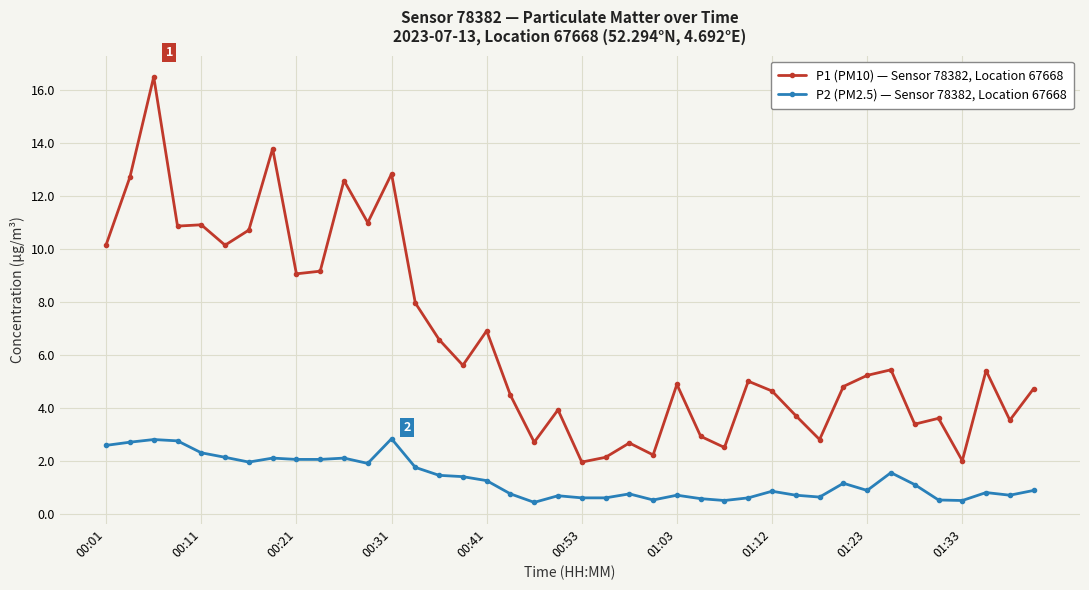

What is the sum of all P1 (PM10) — Sensor 78382, Location 67668 values?

261.8